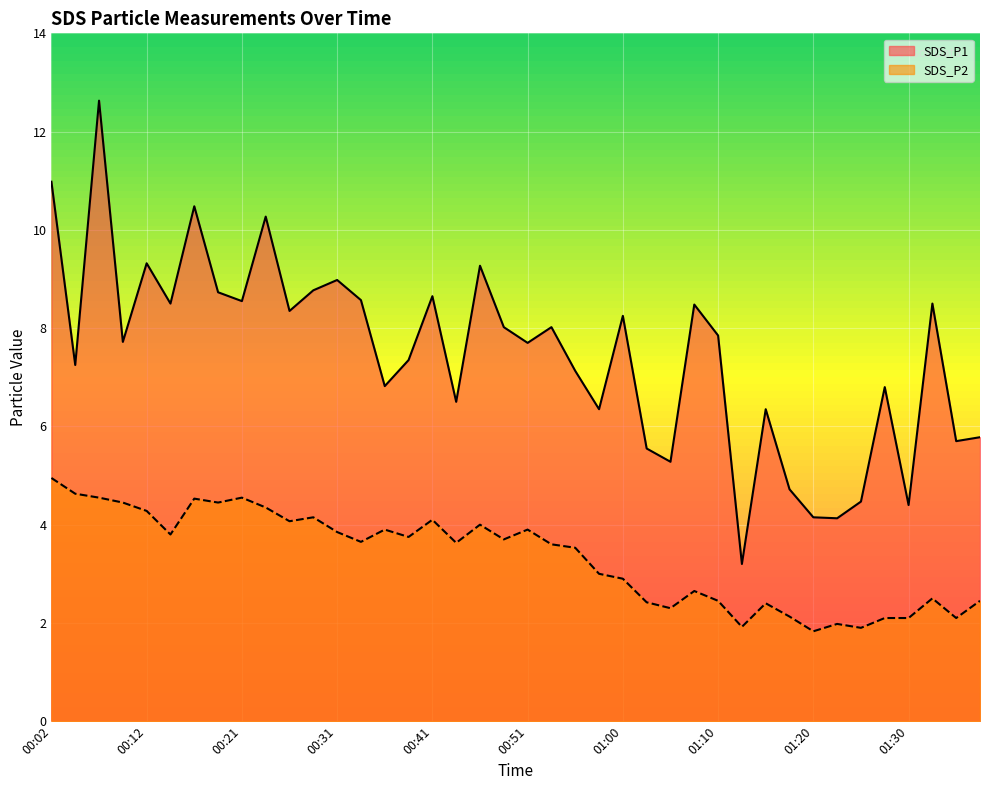

Count the number of data series in this chart.

2